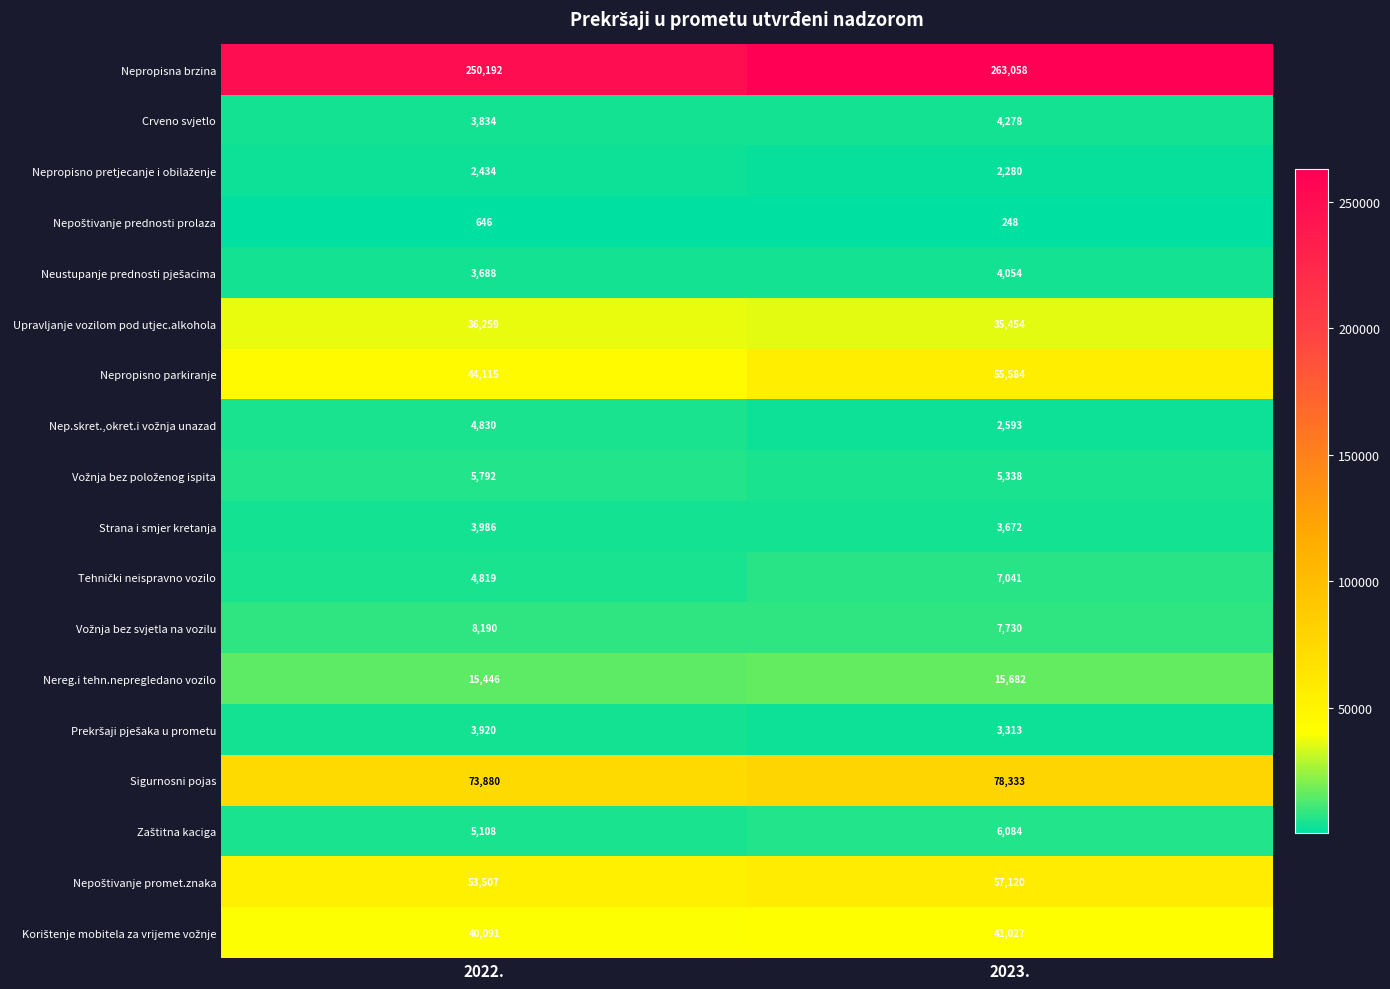

Is it true that Nereg.i tehn.nepregledano vozilo equals 15682 at 2023.?

True